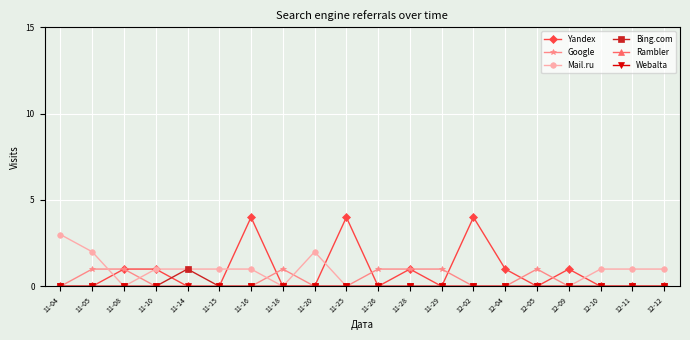

Which has a higher value, 11-25 or 11-20?

11-25